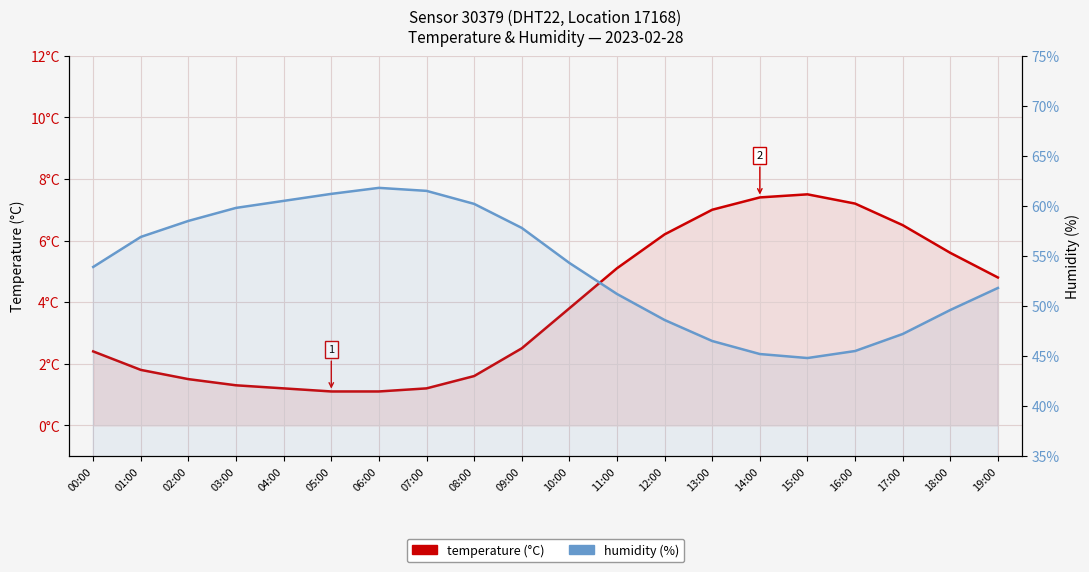

What is the sum of all temperature values?

76.8